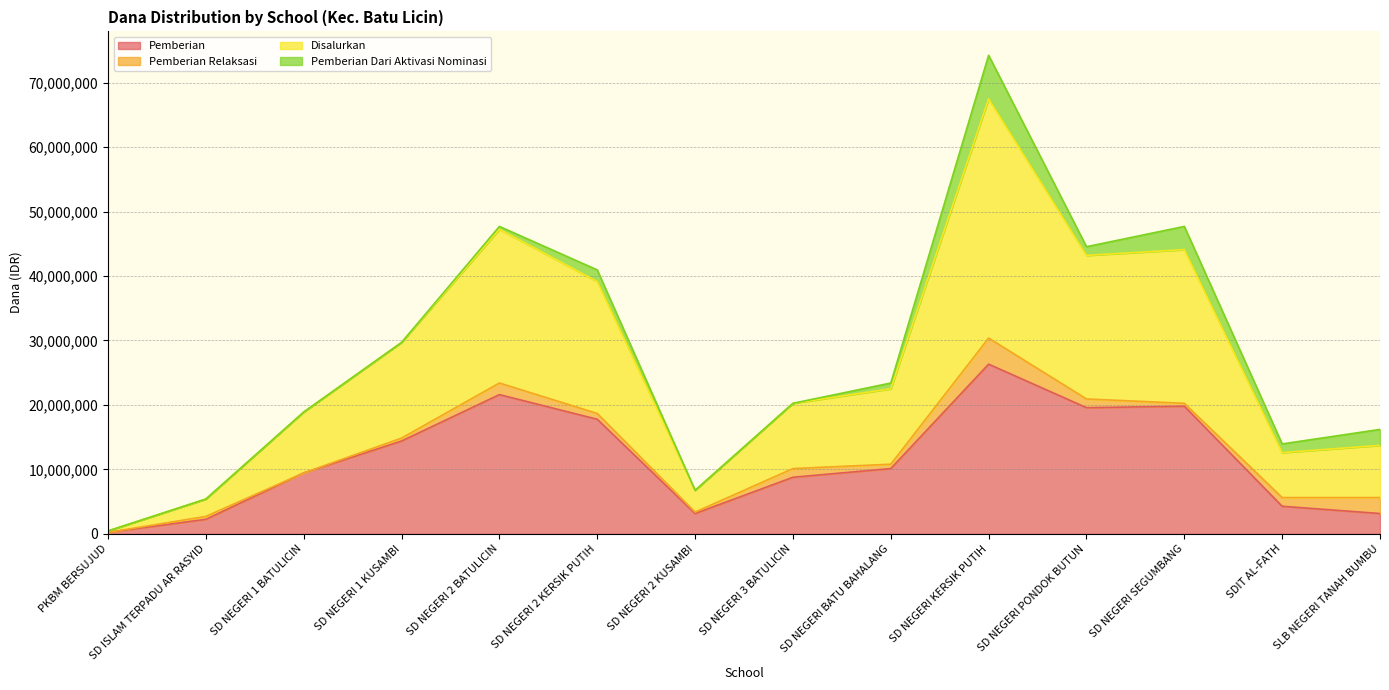

Which series has the widest spread of values?

Disalurkan